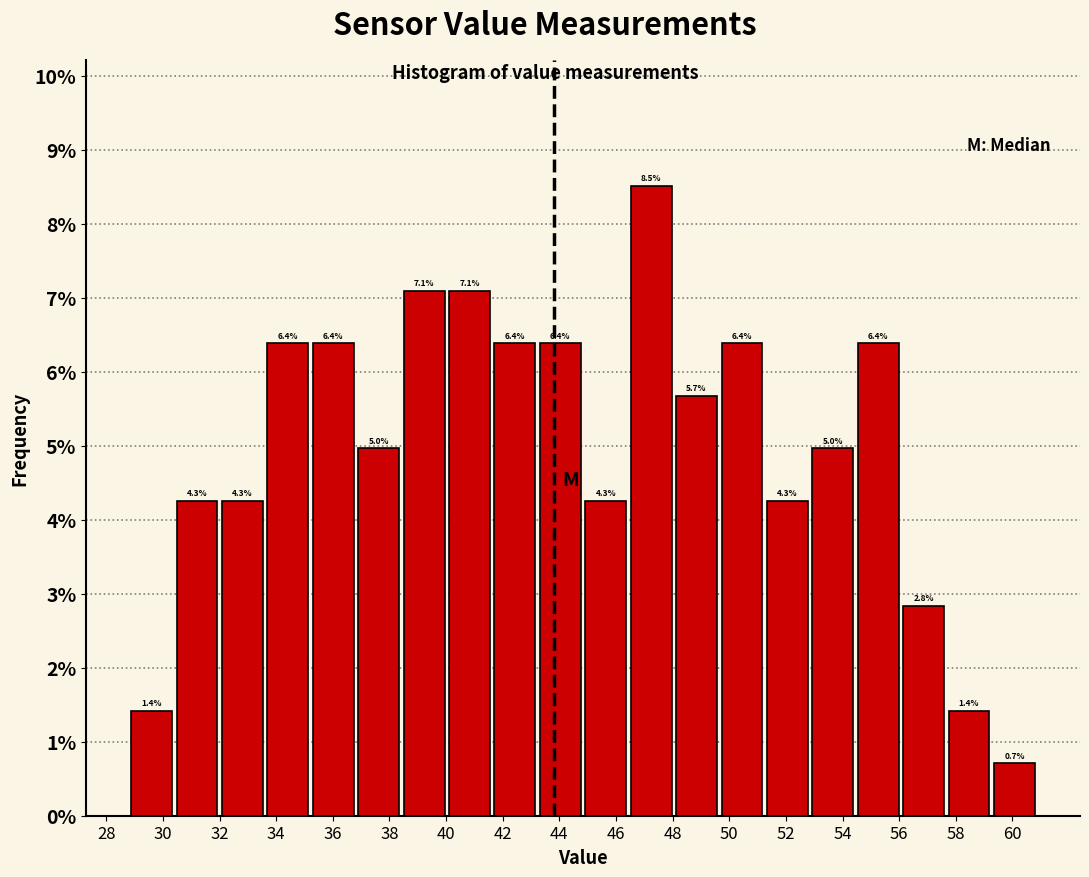

What is the height of the bar covering 44.8 to 46.4 on the x-axis? The bar edges are not printed on the chart, so give them approximately, as read against the axis.

4.3